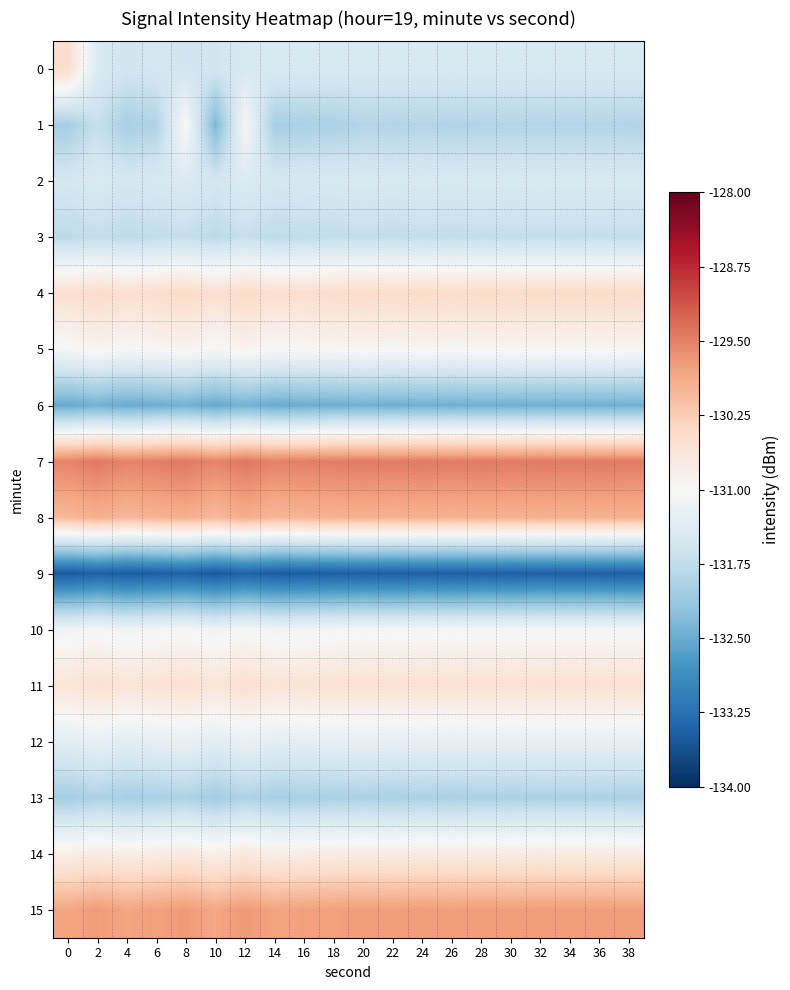

At which category does the chart reach its minimum across all series?

10